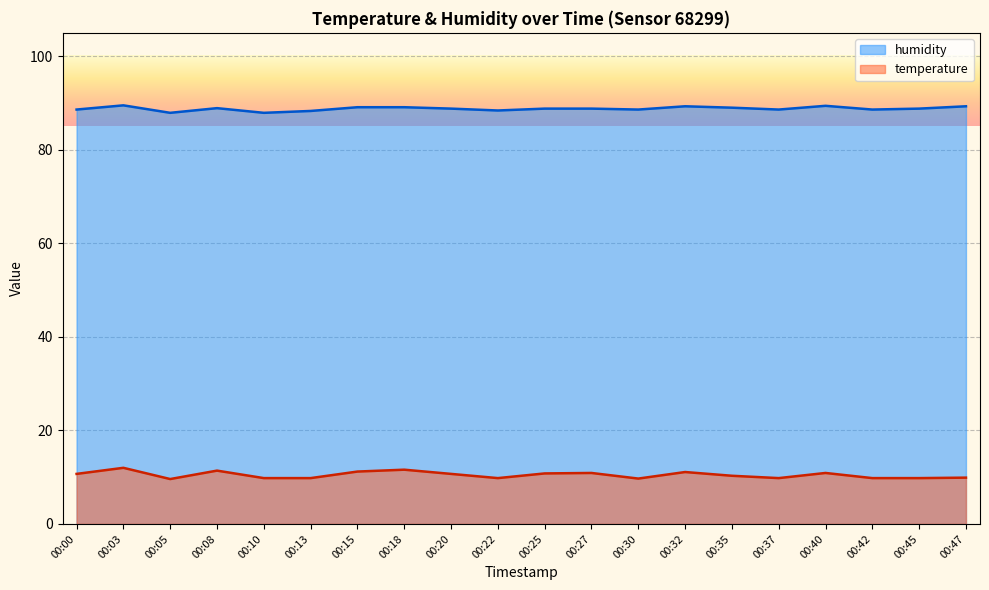

What is the difference between the temperature values at 00:27 and 00:45?

1.1